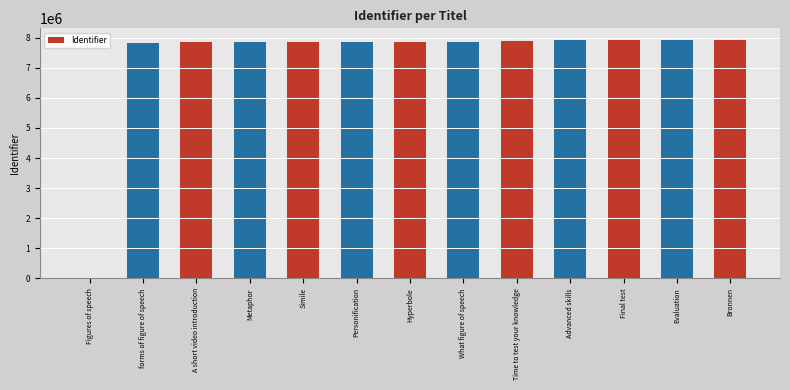

What is the greatest value displayed?

7916156